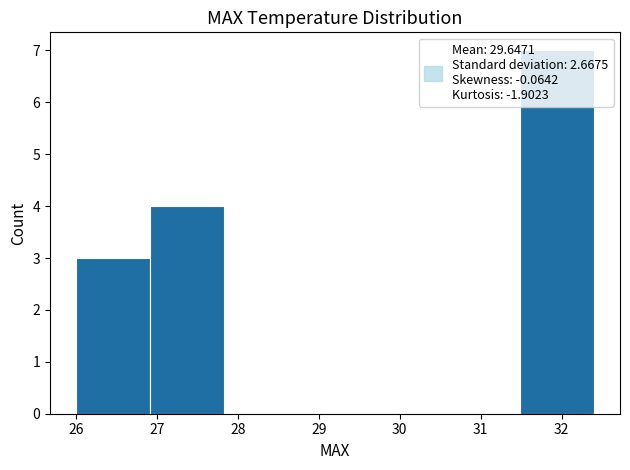

How tall is the bar that spans 31.5 to 32.4 on the x-axis? Neither the bar edges nor the heights are printed on the chart, so give them approximately, as read against the axes.

7